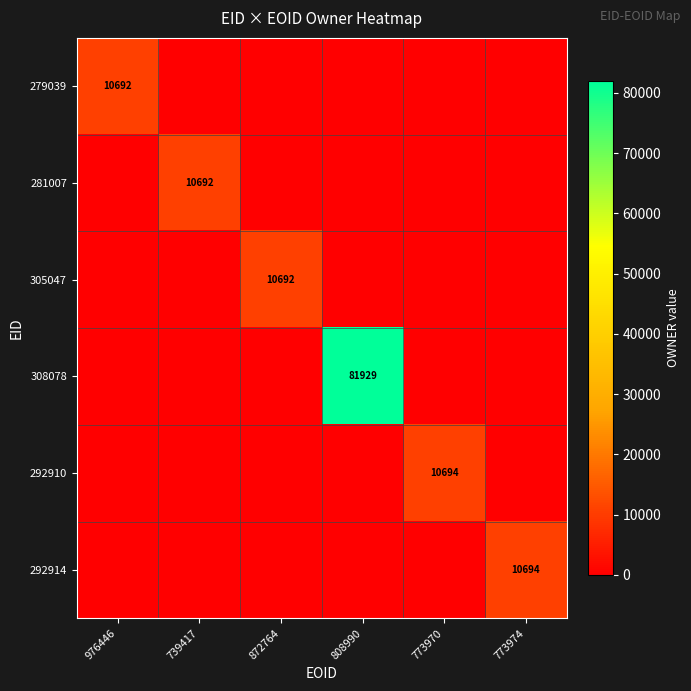

Is it true that 308078 equals 81929 at 808990?

True